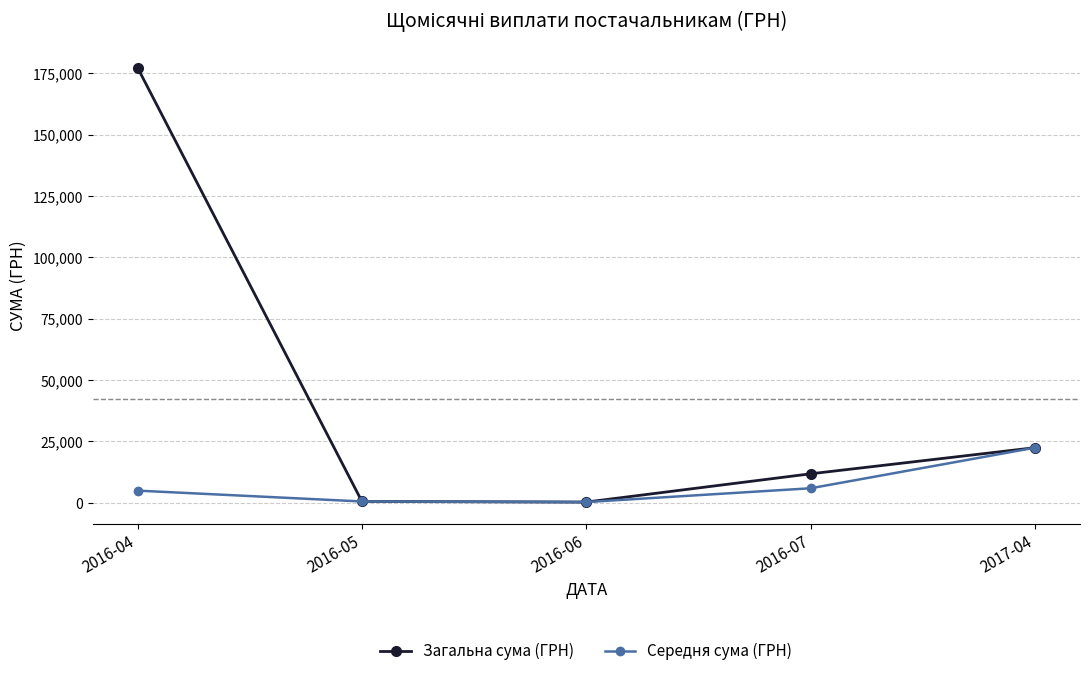

What position from the right is 2016-04?

5